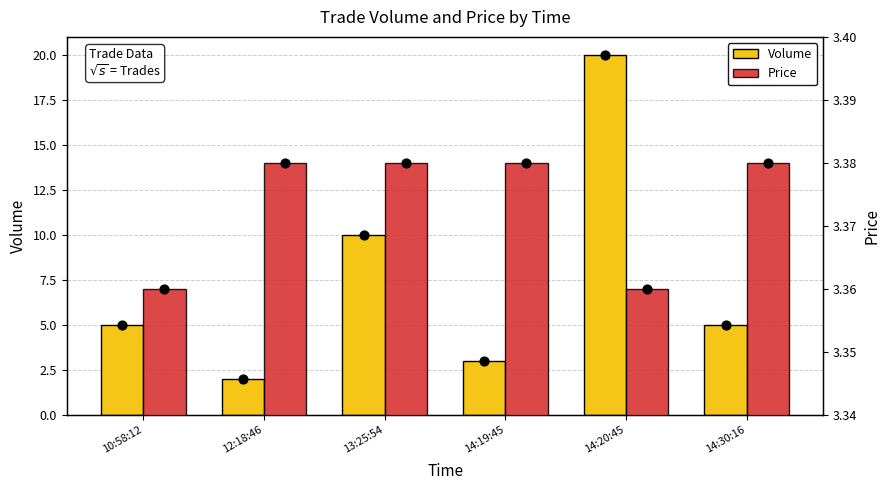

Which series contains the lowest Y value?

Volume